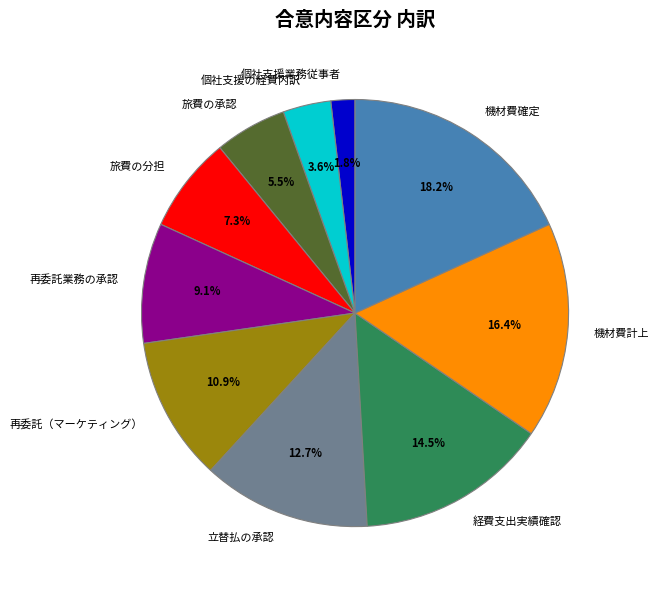

Rank the categories by value from lowest to highest.

個社支援業務従事者, 個社支援の経費内訳, 旅費の承認, 旅費の分担, 再委託業務の承認, 再委託（マーケティング）, 立替払の承認, 経費支出実績確認, 機材費計上, 機材費確定